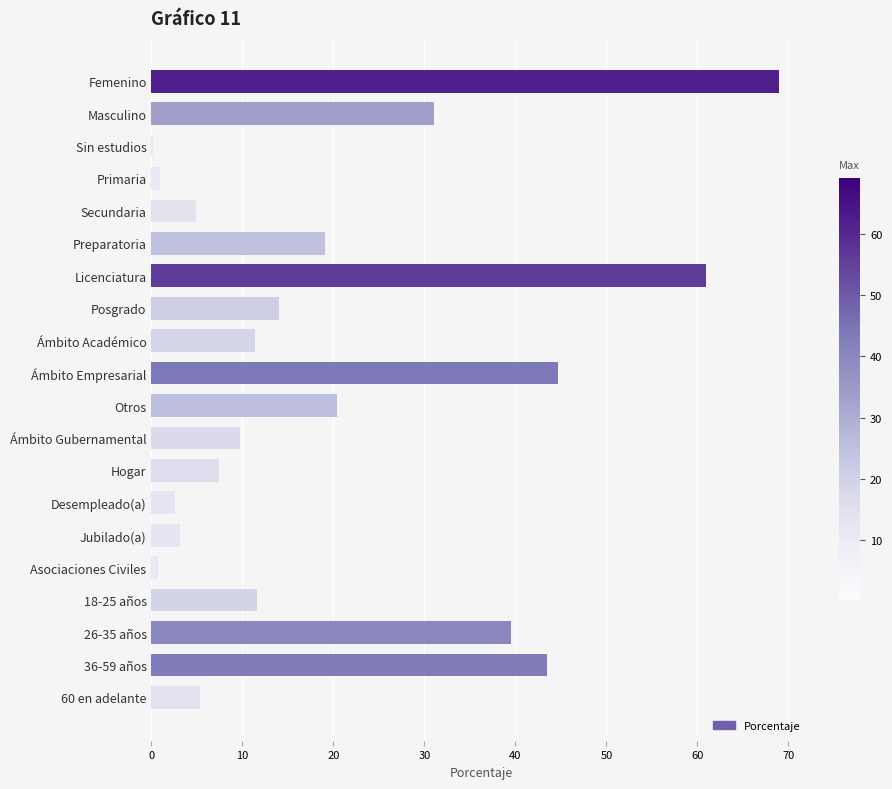

Does the chart contain stacked bars?

No